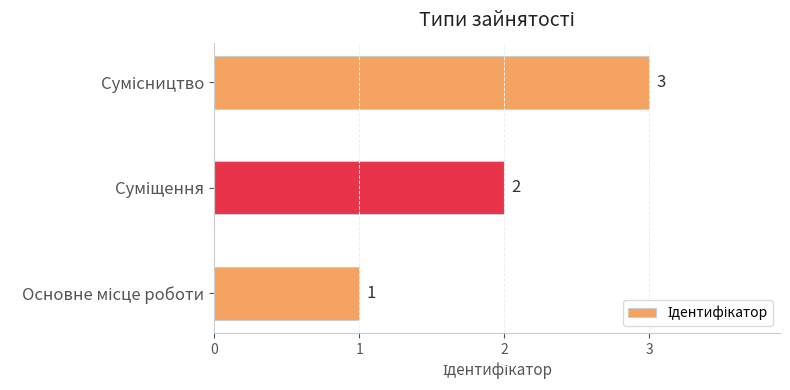

Count the number of data series in this chart.

1